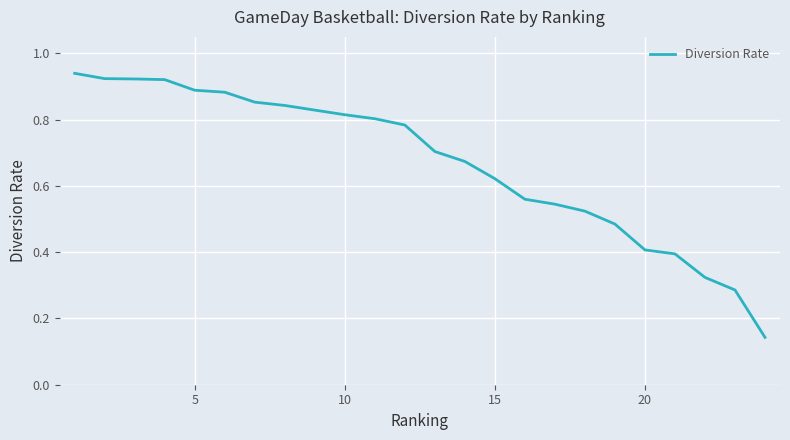

Does the chart display data point markers on the line(s)?

No